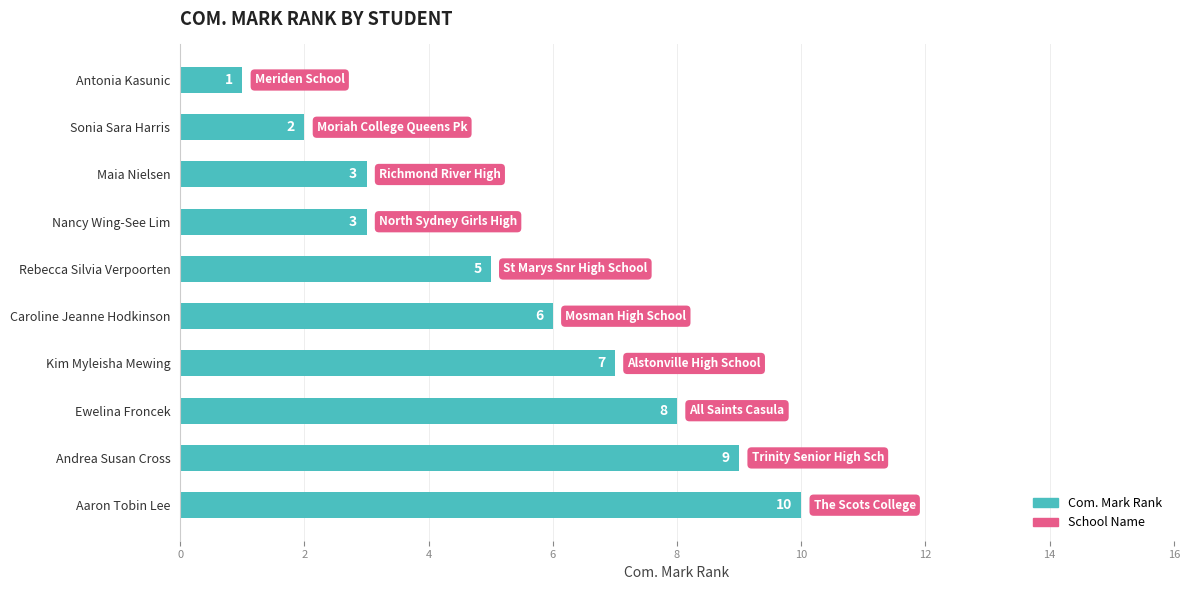

Count the number of data series in this chart.

1